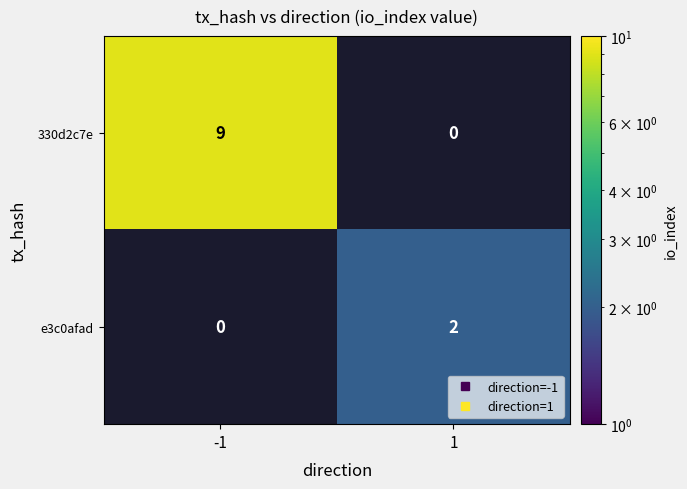

What is the approximate value of 330d2c7e at -1?

9